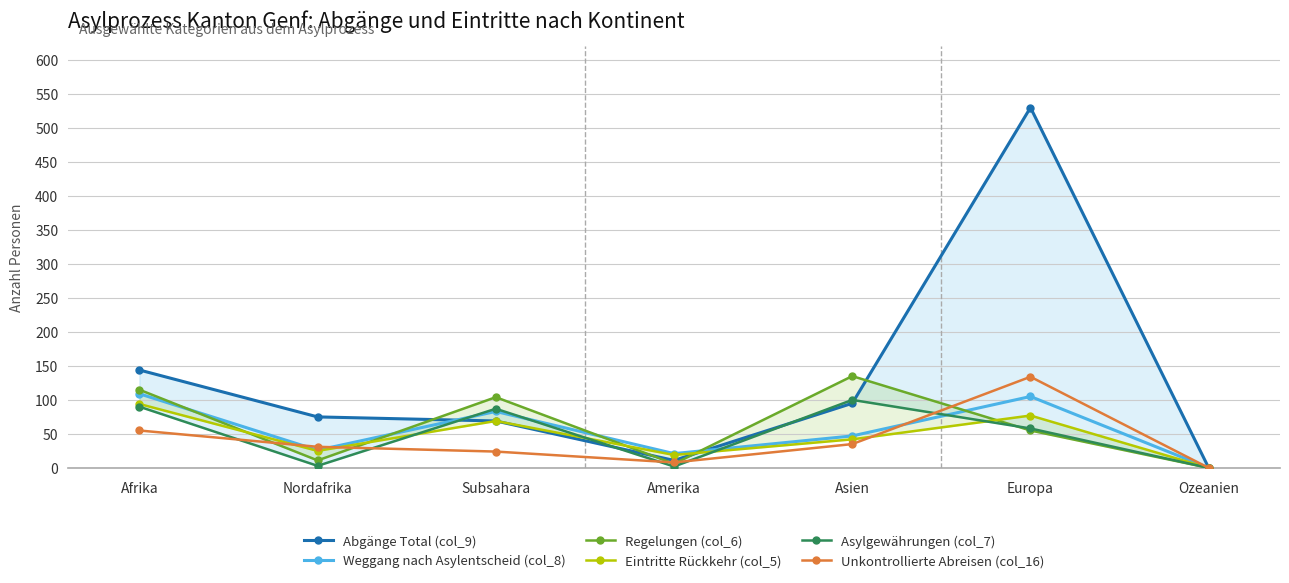

Which series has the largest total across all categories?

Abgänge Total (col_9)